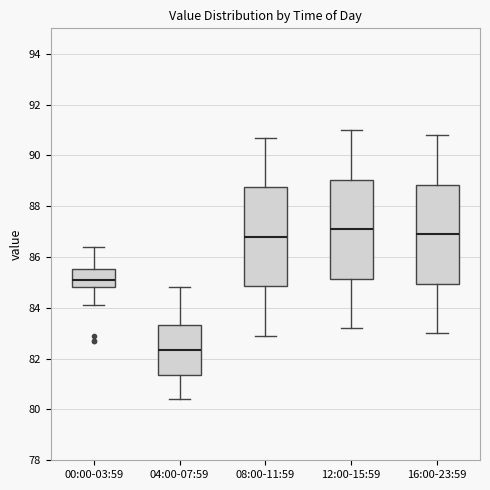

Where does the median line of the box for 12:00-15:59 sit on the y-axis? The values are not printed on the chart, so give them approximately, as read against the axis.

87.2